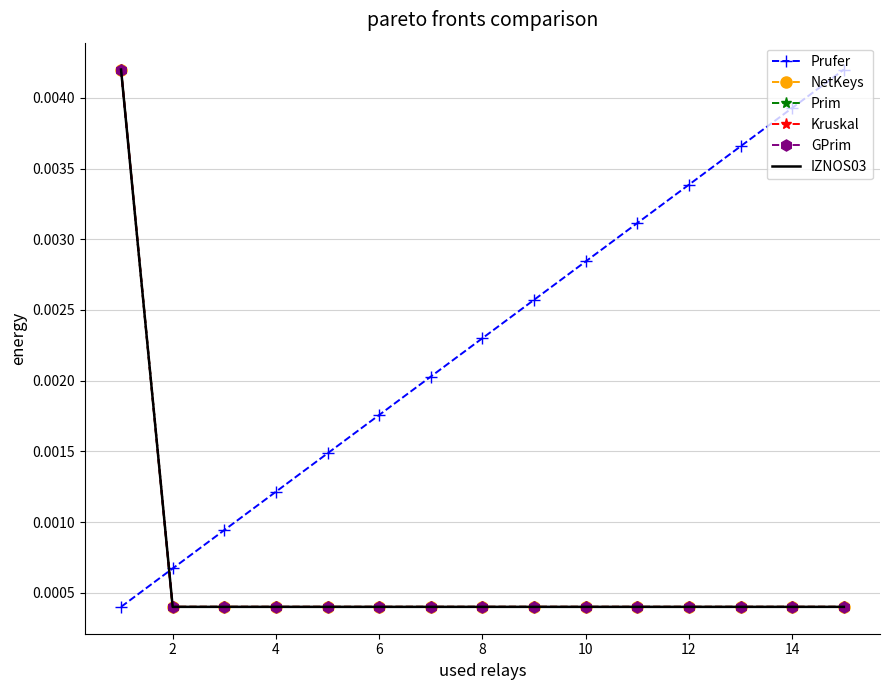

Reading right to left, extract all data points from this chart.

Prufer: 0.0	0.0	0.0	0.0	0.0	0.0	0.0	0.0	0.0	0.0	0.0	0.0	0.0	0.0	0.0
NetKeys: 0.0	0.0	0.0	0.0	0.0	0.0	0.0	0.0	0.0	0.0	0.0	0.0	0.0	0.0	0.0
Prim: 0.0	0.0	0.0	0.0	0.0	0.0	0.0	0.0	0.0	0.0	0.0	0.0	0.0	0.0	0.0
Kruskal: 0.0	0.0	0.0	0.0	0.0	0.0	0.0	0.0	0.0	0.0	0.0	0.0	0.0	0.0	0.0
GPrim: 0.0	0.0	0.0	0.0	0.0	0.0	0.0	0.0	0.0	0.0	0.0	0.0	0.0	0.0	0.0
IZNOS03: 0.0	0.0	0.0	0.0	0.0	0.0	0.0	0.0	0.0	0.0	0.0	0.0	0.0	0.0	0.0